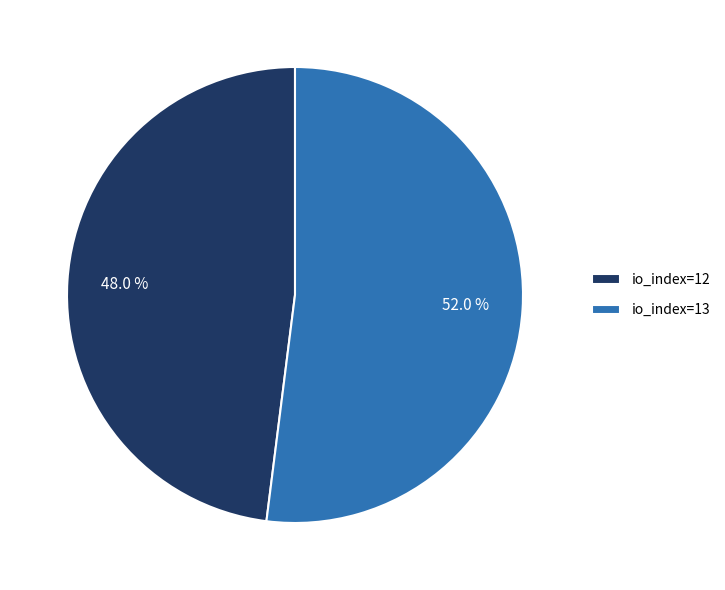

Is the sum of io_index=13 and io_index=12 greater than half?

Yes